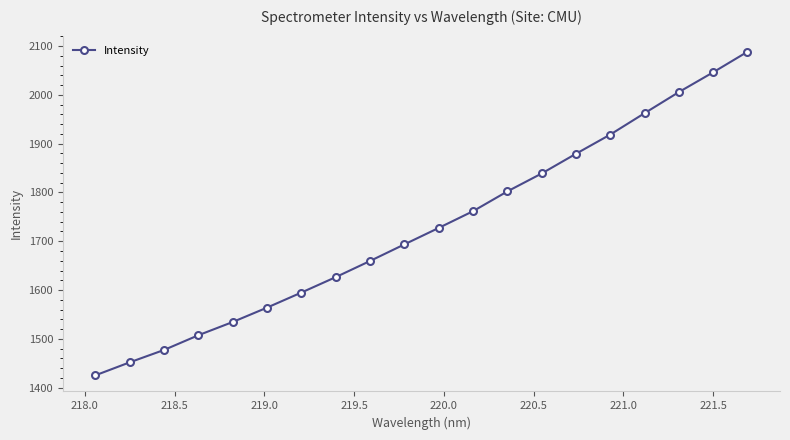

What is the maximum value shown in the chart?

2088.4